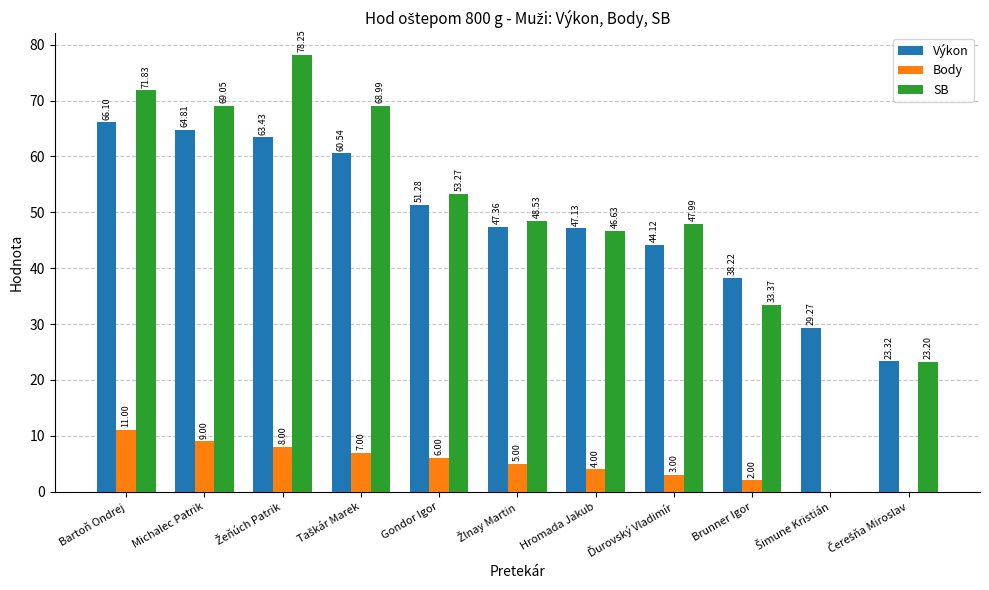

Which series has the largest total across all categories?

SB